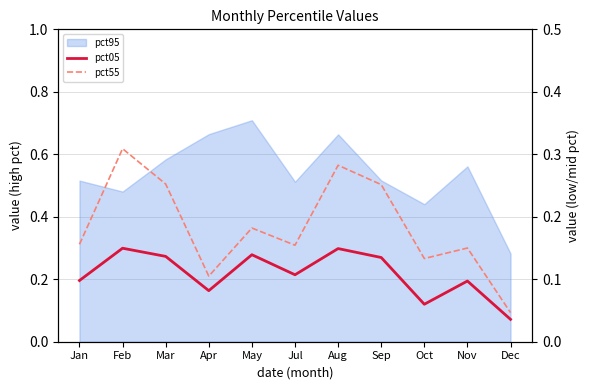

How many categories are shown in the chart?

11